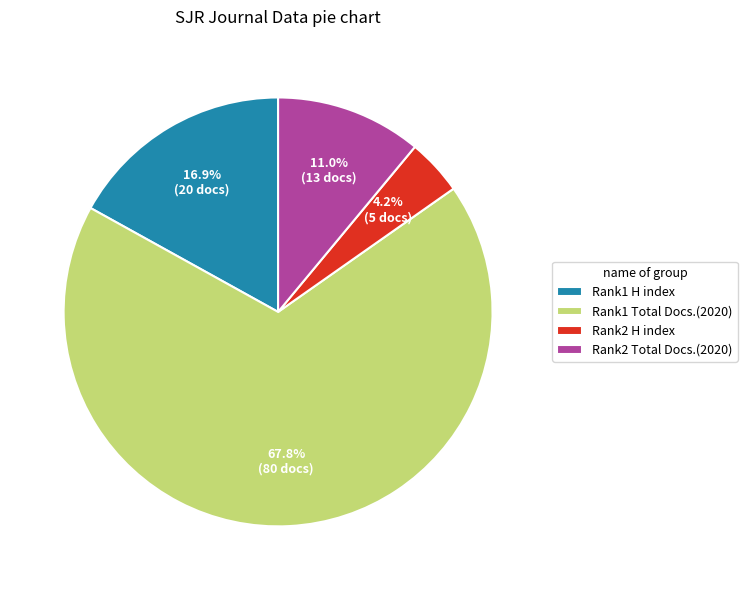

What percentage is NOT represented by Rank2 Total Docs.(2020)?

89.0%